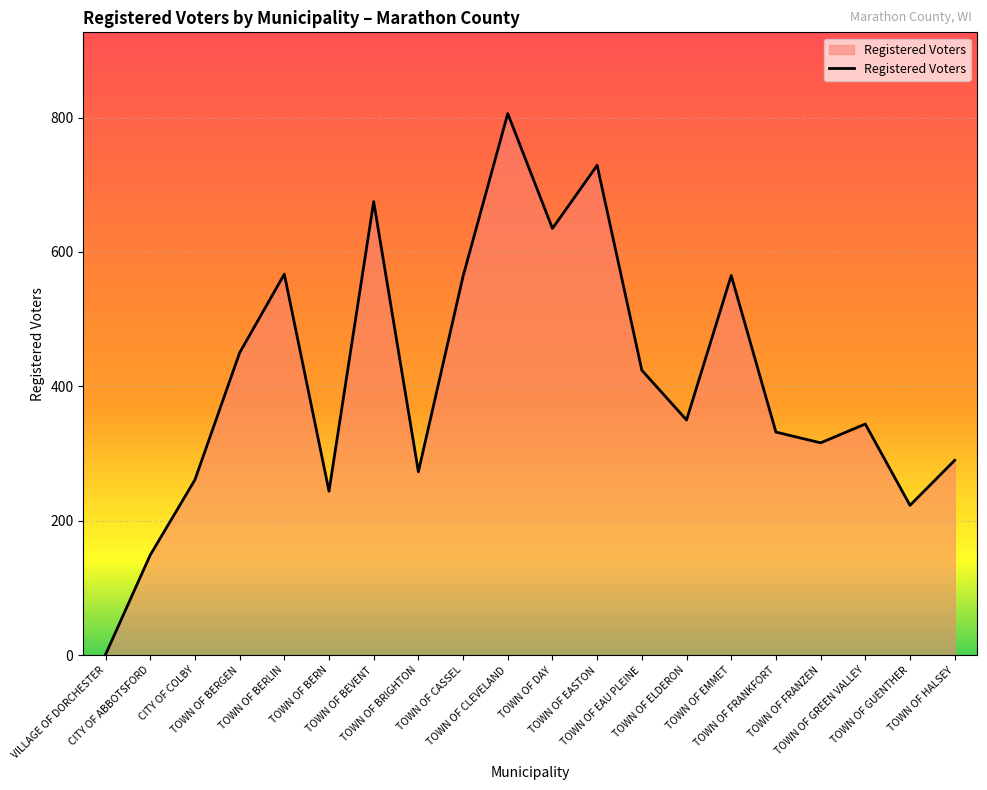

What is the approximate value at TOWN OF EASTON?

729